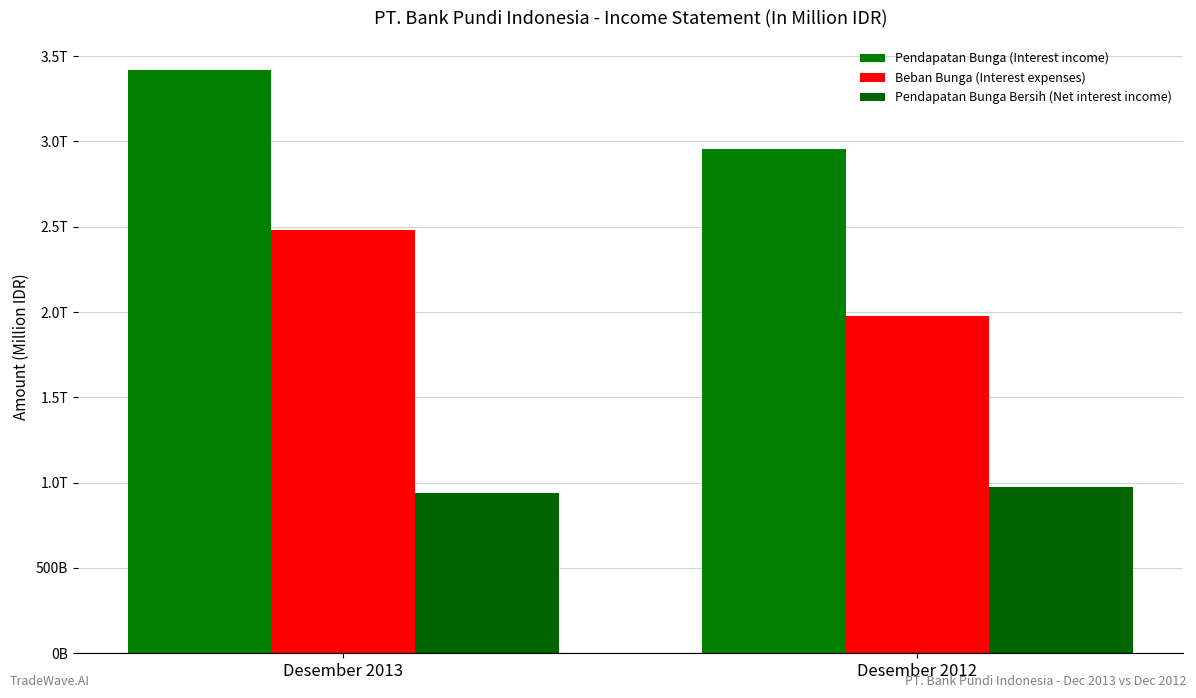

What is the difference between the Beban Bunga (Interest expenses) values at Desember 2013 and Desember 2012?

499741